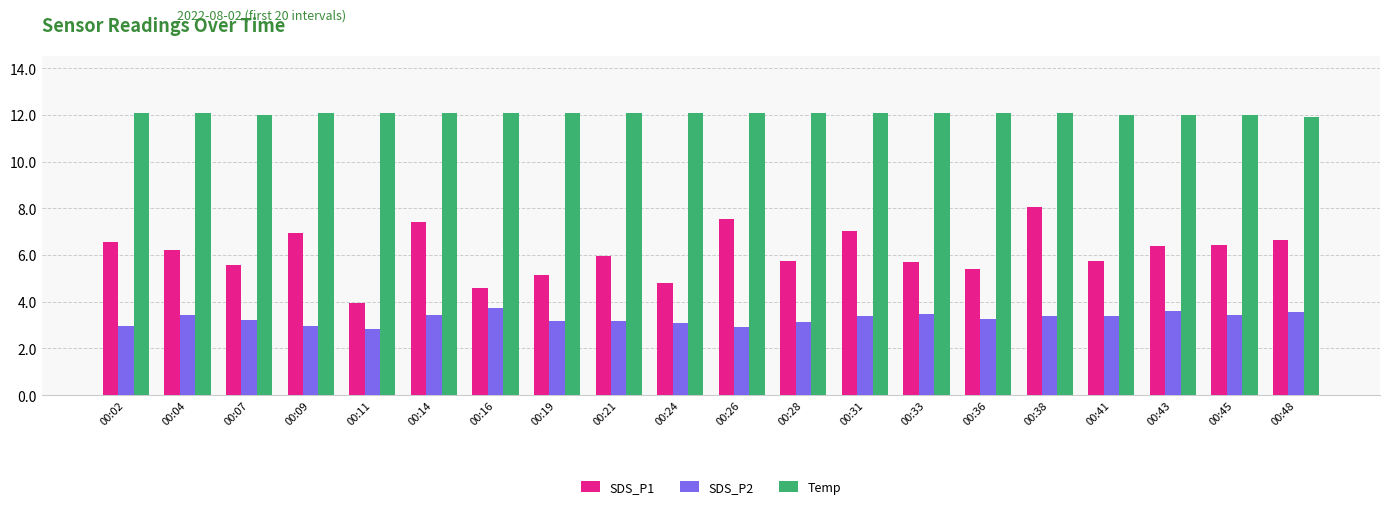

How many series are shown in this chart?

3